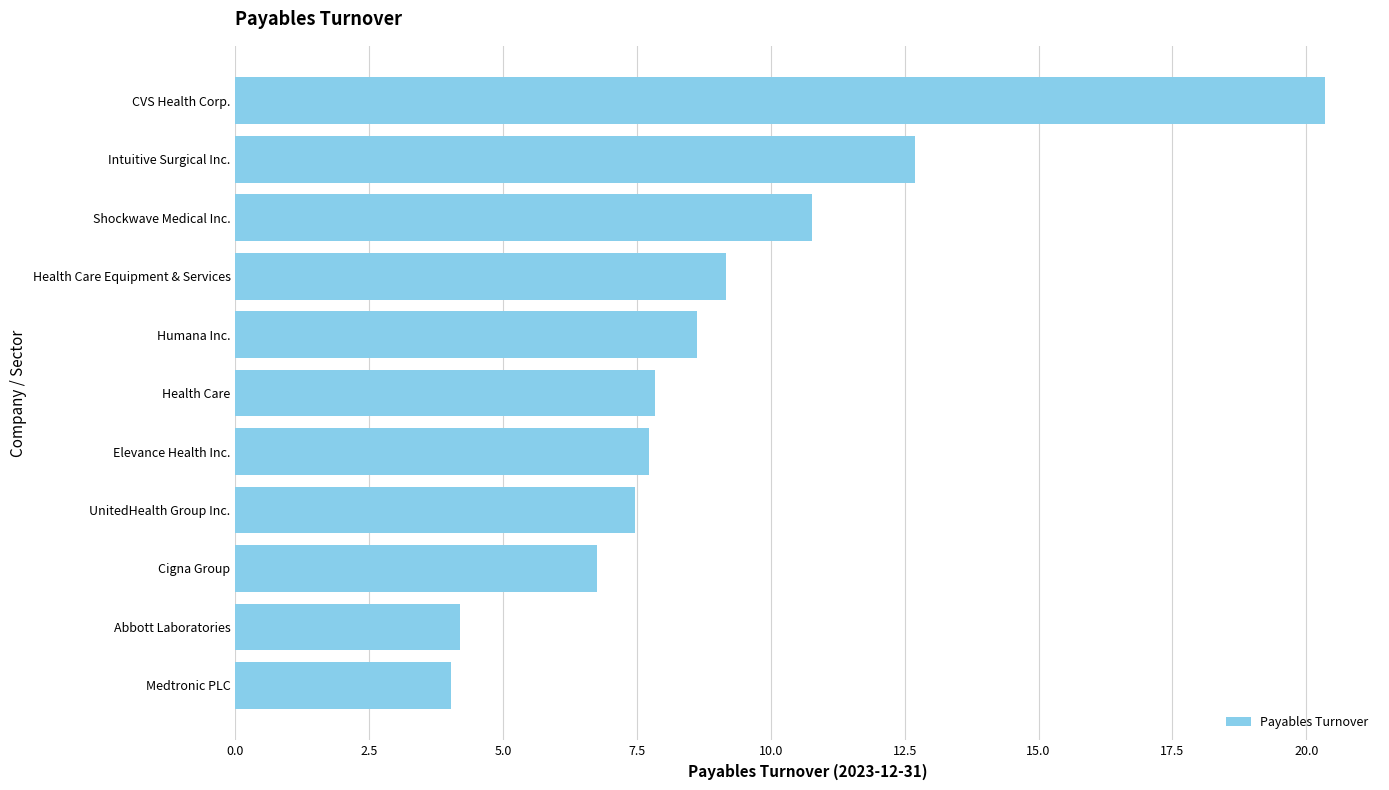

What is the greatest value displayed?

20.4